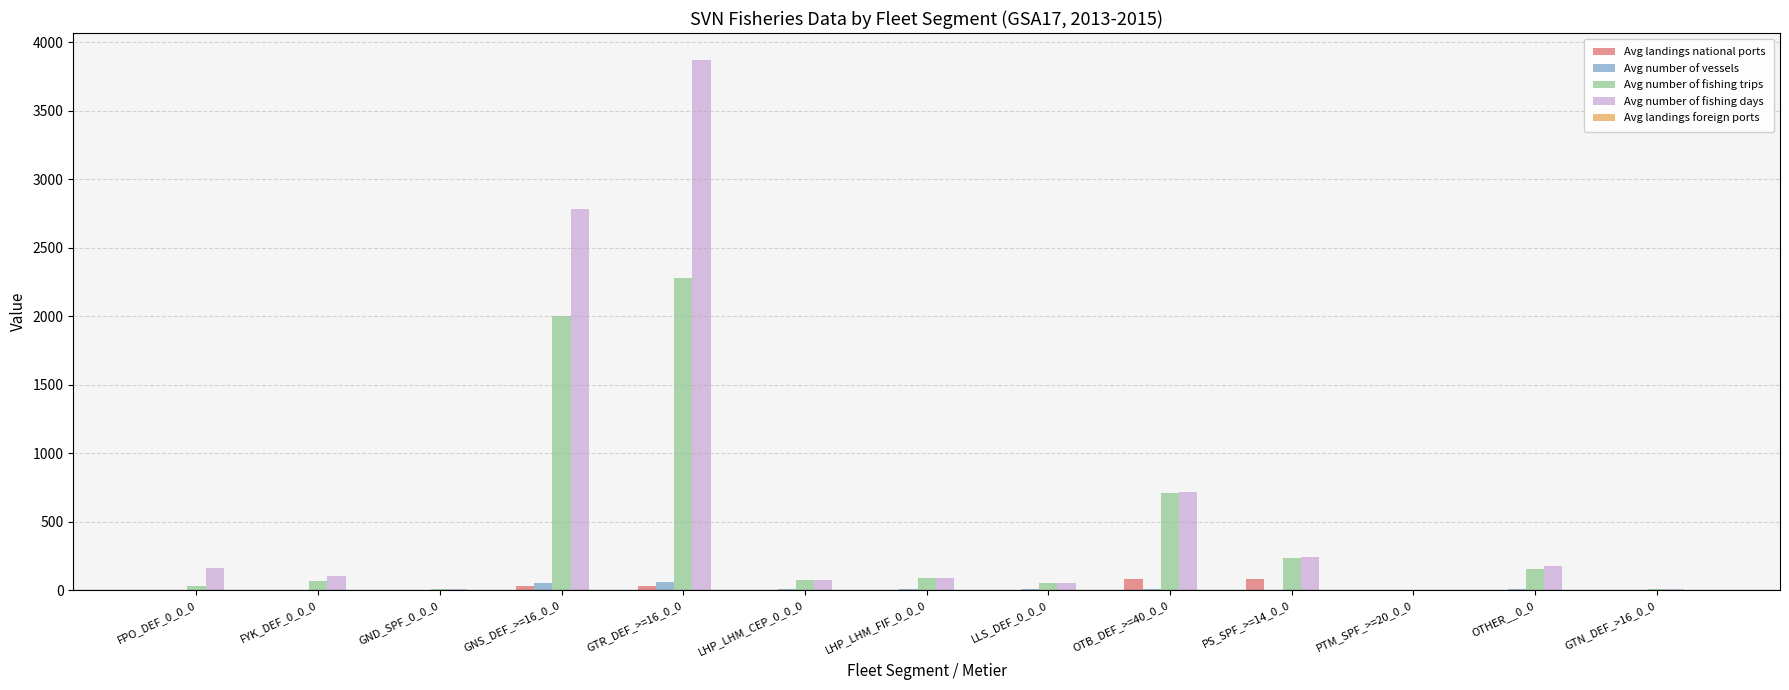

What is the sum of all Avg number of fishing trips values?

5716.0